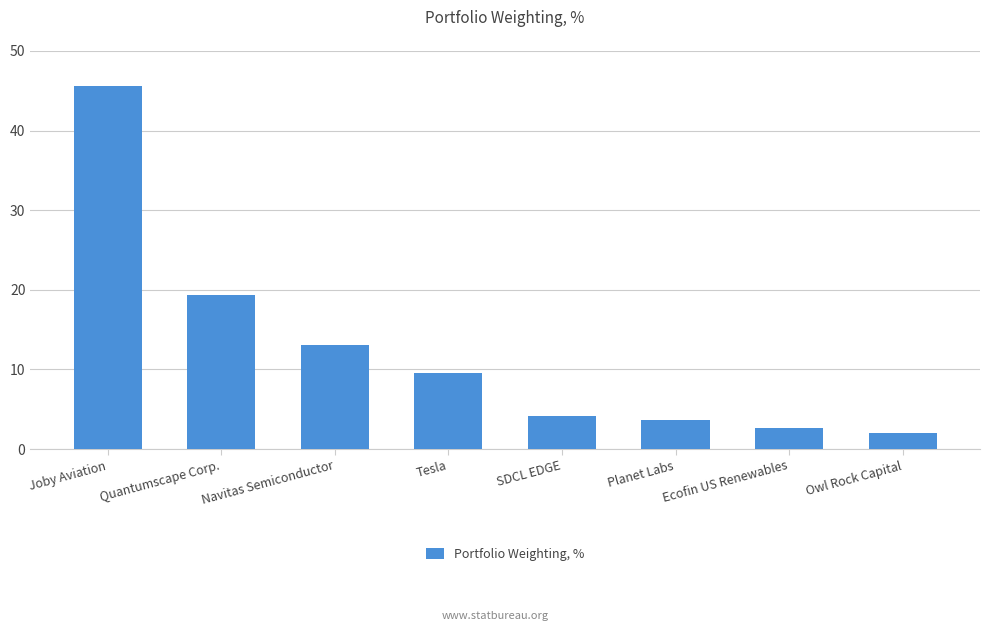

What is the maximum value shown in the chart?

45.6